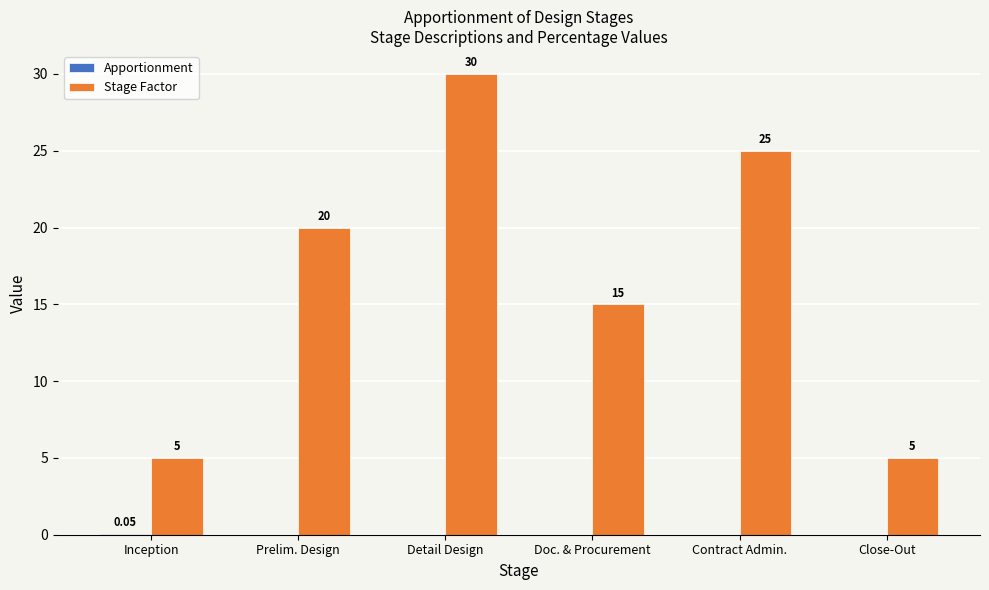

What is the sum of the Stage Factor values at Prelim. Design and Close-Out?

25.0